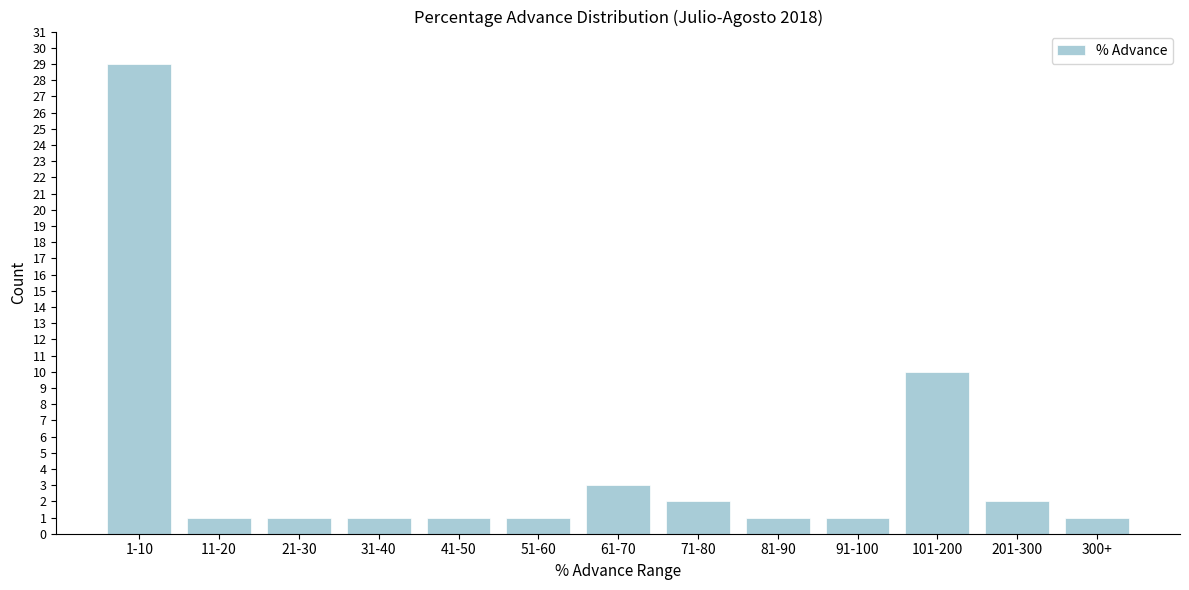

Reading left to right, transcribe all the data shown in this chart.

1-10=29	11-20=1	21-30=1	31-40=1	41-50=1	51-60=1	61-70=3	71-80=2	81-90=1	91-100=1	101-200=10	201-300=2	300+=1